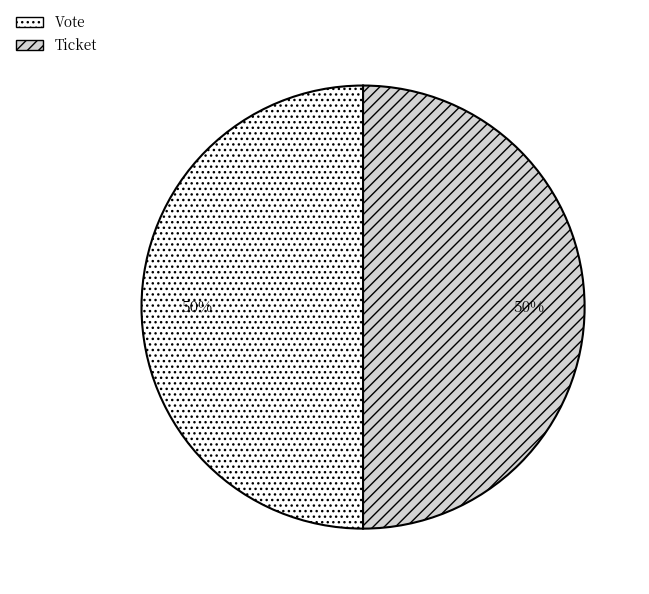

How many segments does this pie chart have?

2